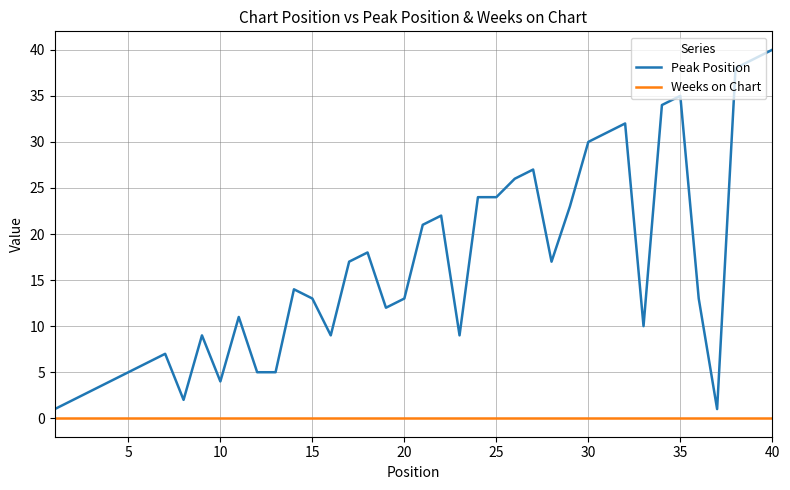

Which series has the largest total across all categories?

Peak Position